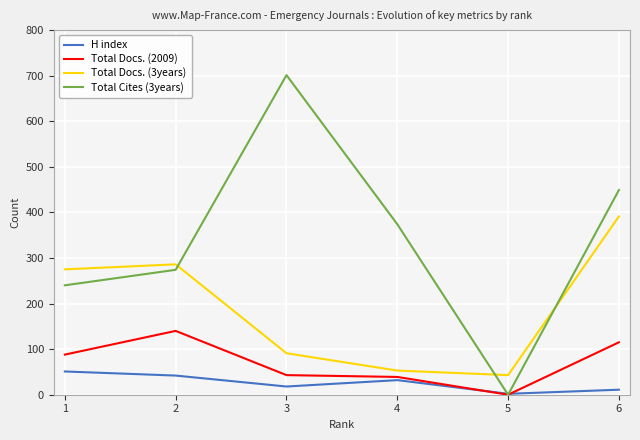

How many times do Total Cites (3years) and Total Docs. (3years) cross each other?

3